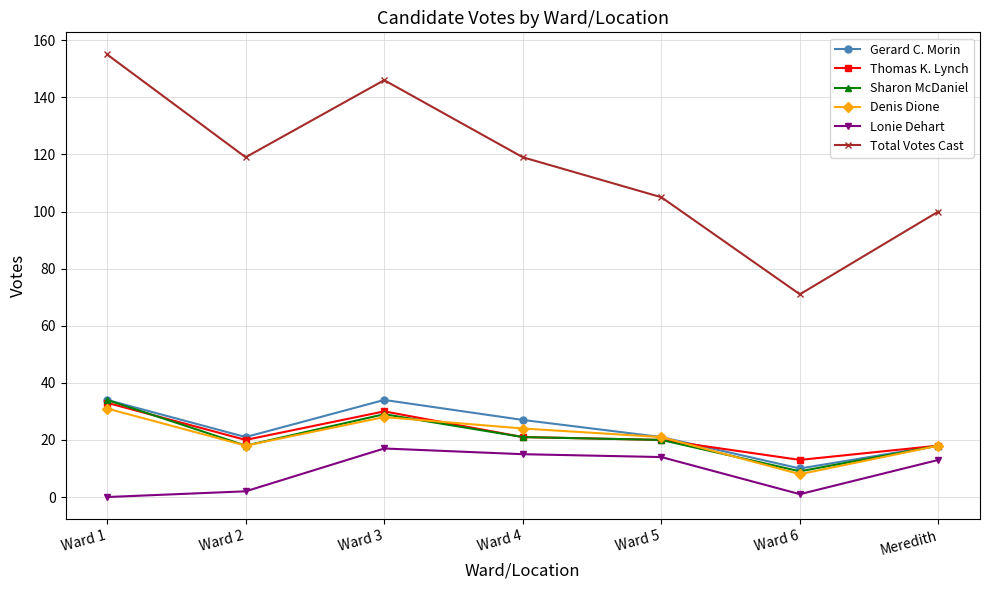

The Sharon McDaniel series shows 18 at Meredith. True or false?

True